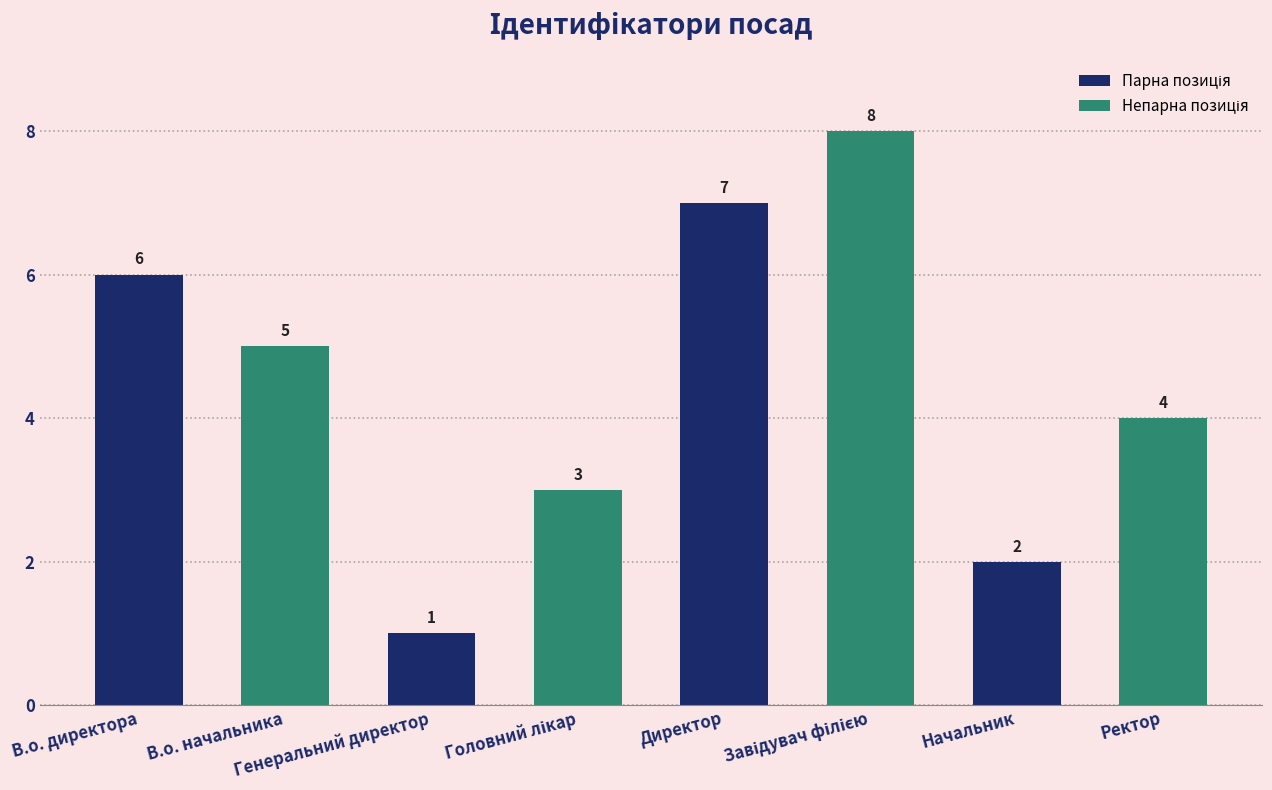

What is the difference between the second highest and second lowest values?

5